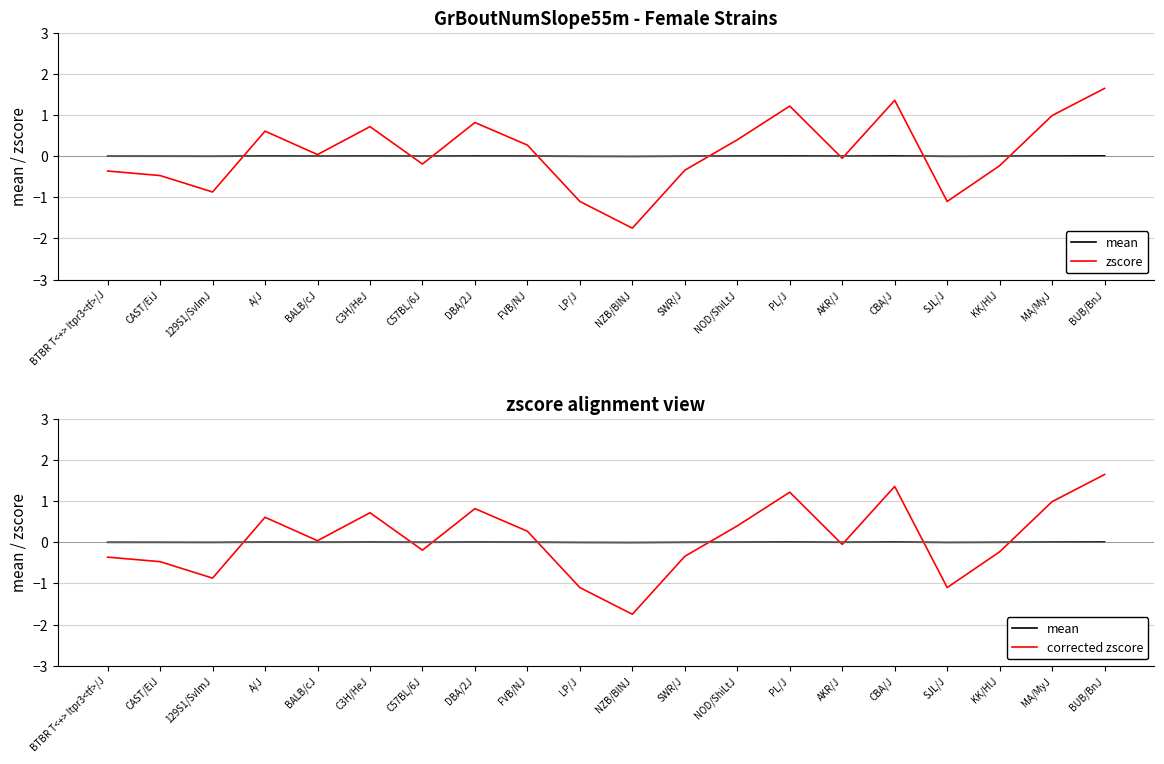

Is it true that mean equals 0.0 at BALB/cJ?

True